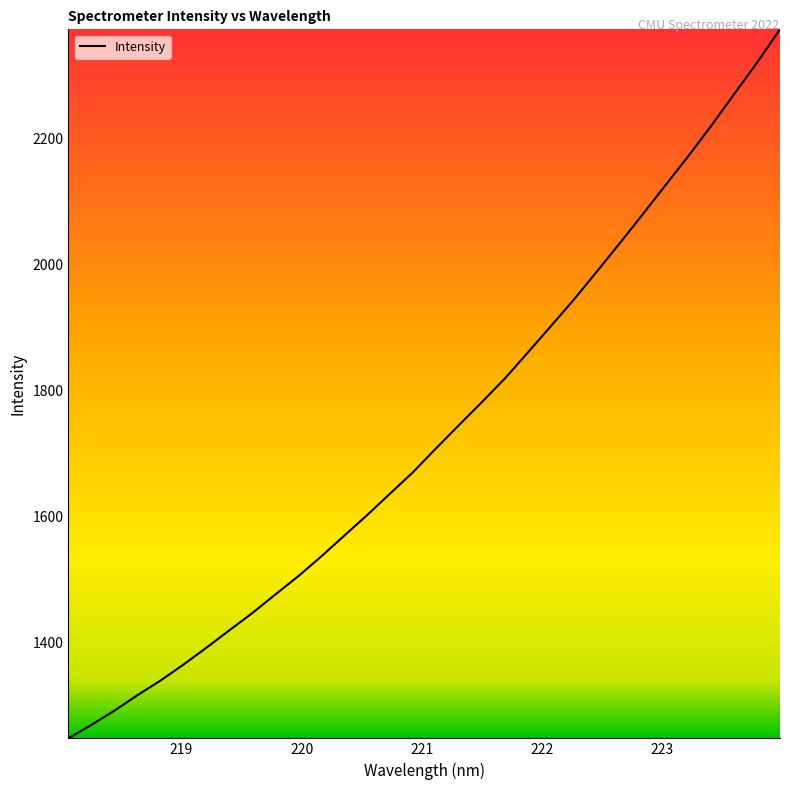

What is the minimum value shown in the chart?

1248.2